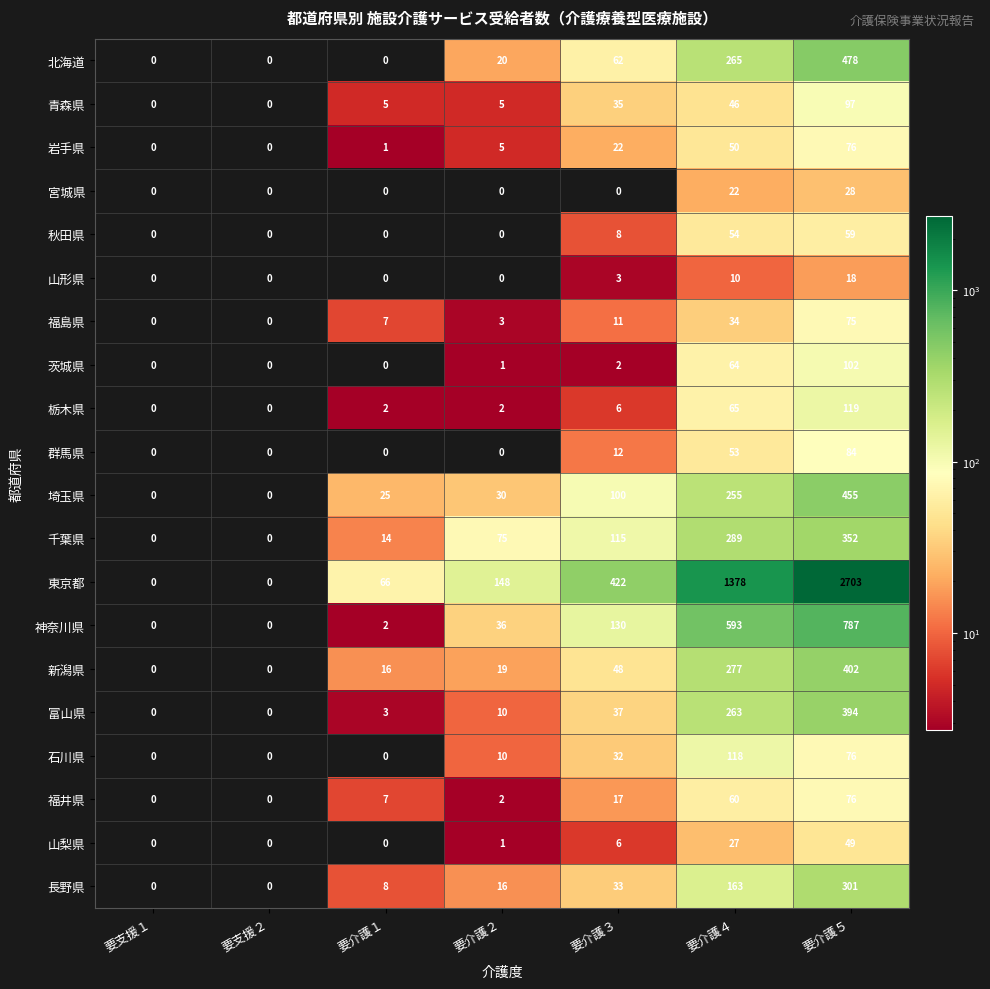

How many positive values does the 群馬県 series have?

3